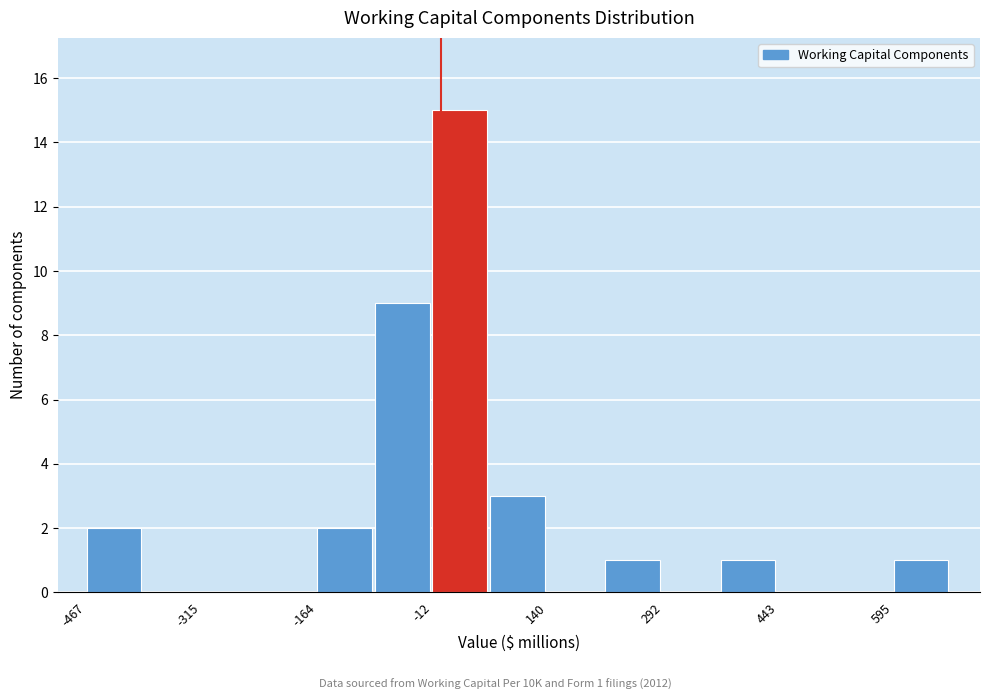

Read against the x-axis, roughly where is the centre of the tallest bar?

20